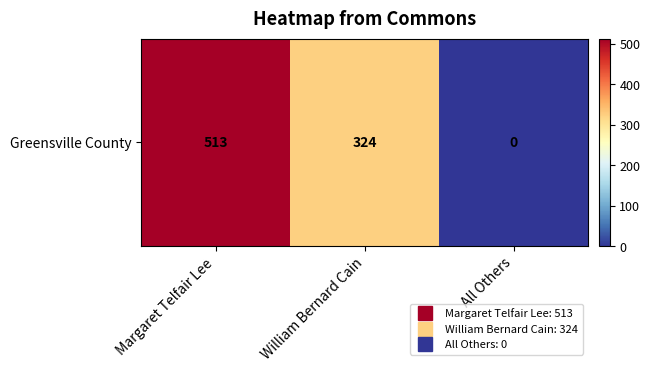

Reading right to left, what are all the values shown in this chart?

All Others=0	William Bernard Cain=324	Margaret Telfair Lee=513